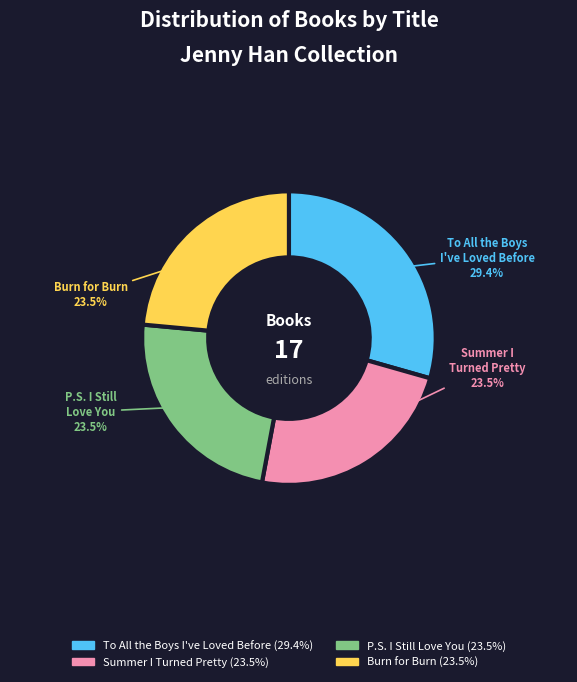

To the nearest percent, what is the average slice percentage?

25%